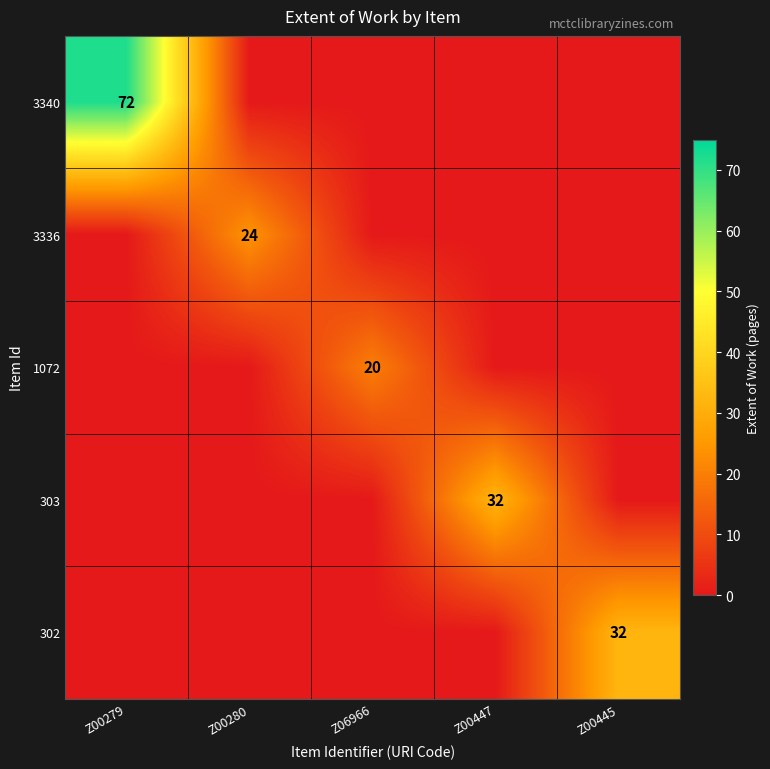

The value of 302 at Z00445 is 7. True or false?

False